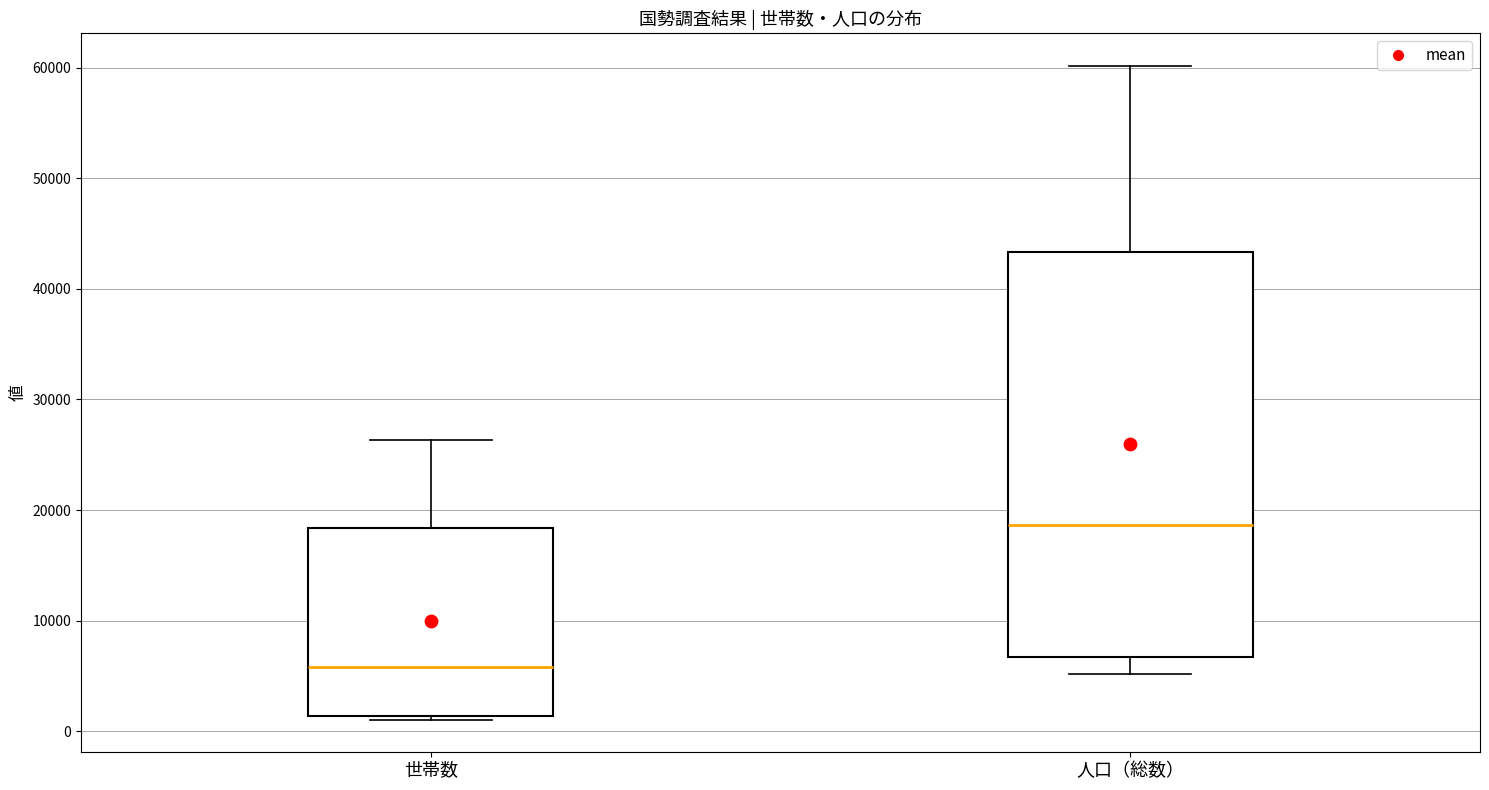

Which box has the highest median line?

人口（総数）